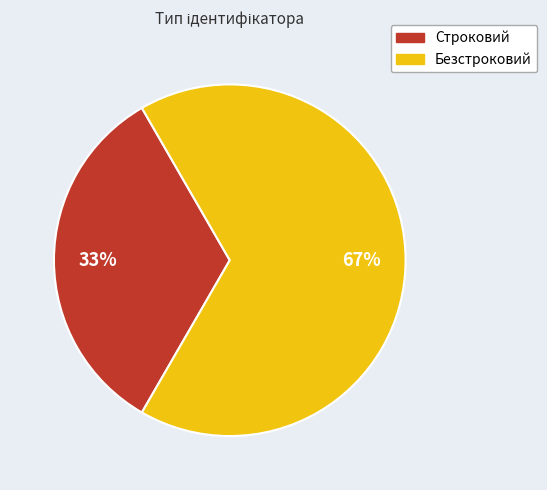

To the nearest percent, what is the average slice percentage?

50%